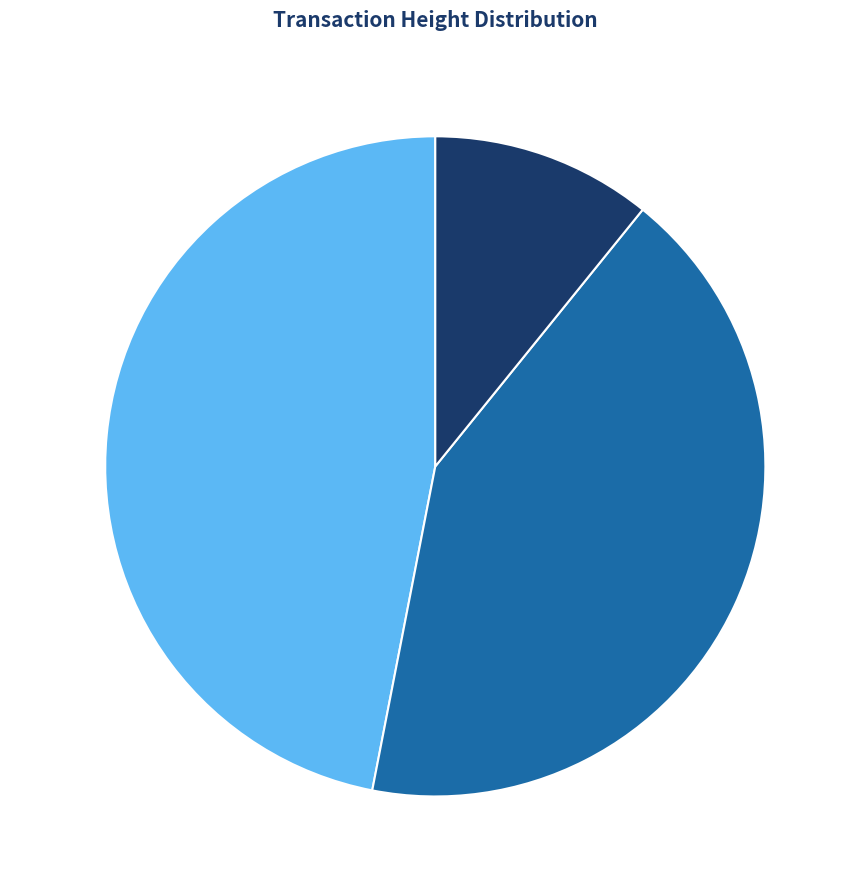

Count the number of slices in the pie.

3